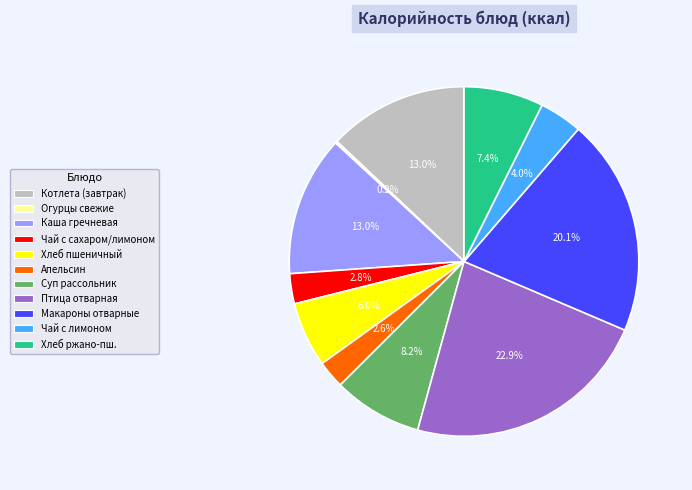

Which category has the biggest portion of the pie?

Птица отварная